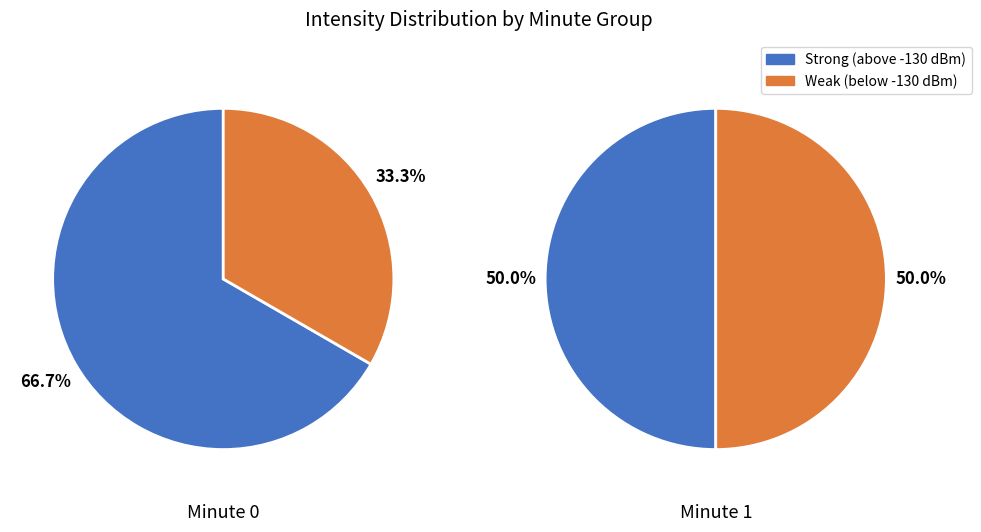

Does 1 account for over 50% of the chart?

No